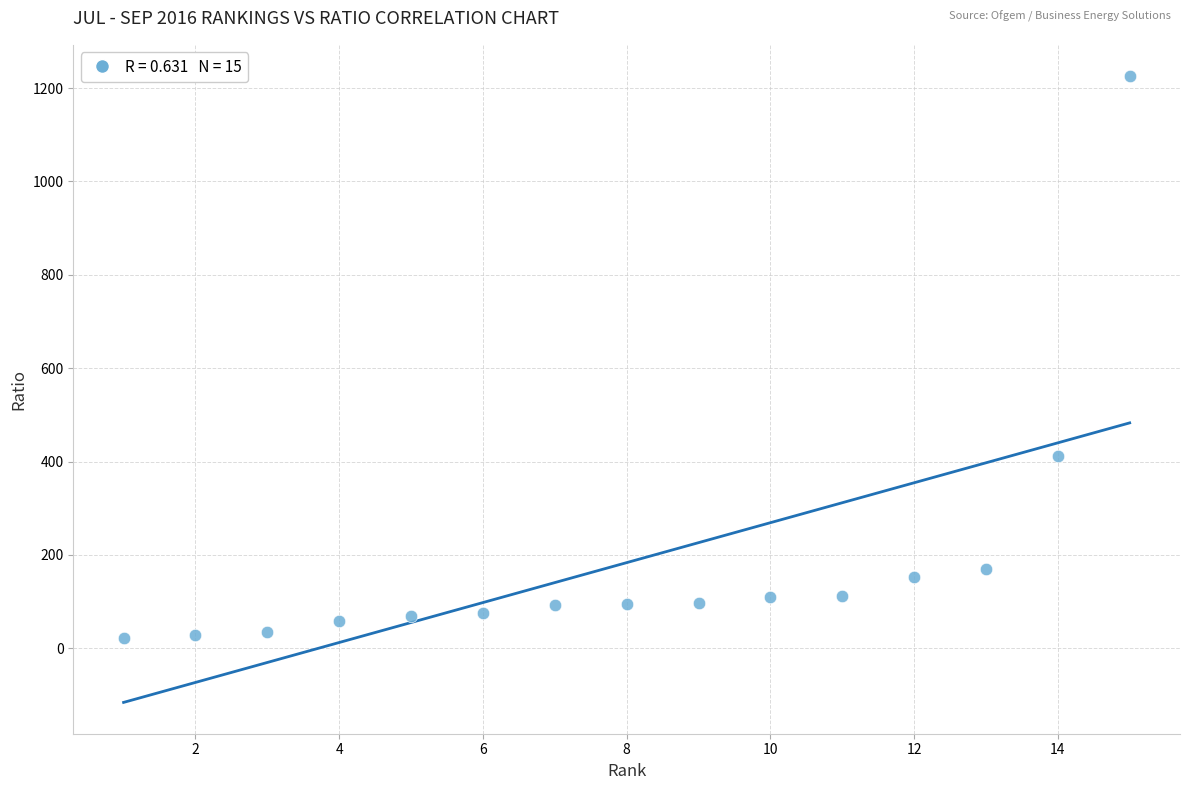

What Y value in the scatter plot is closest to 623?

411.4